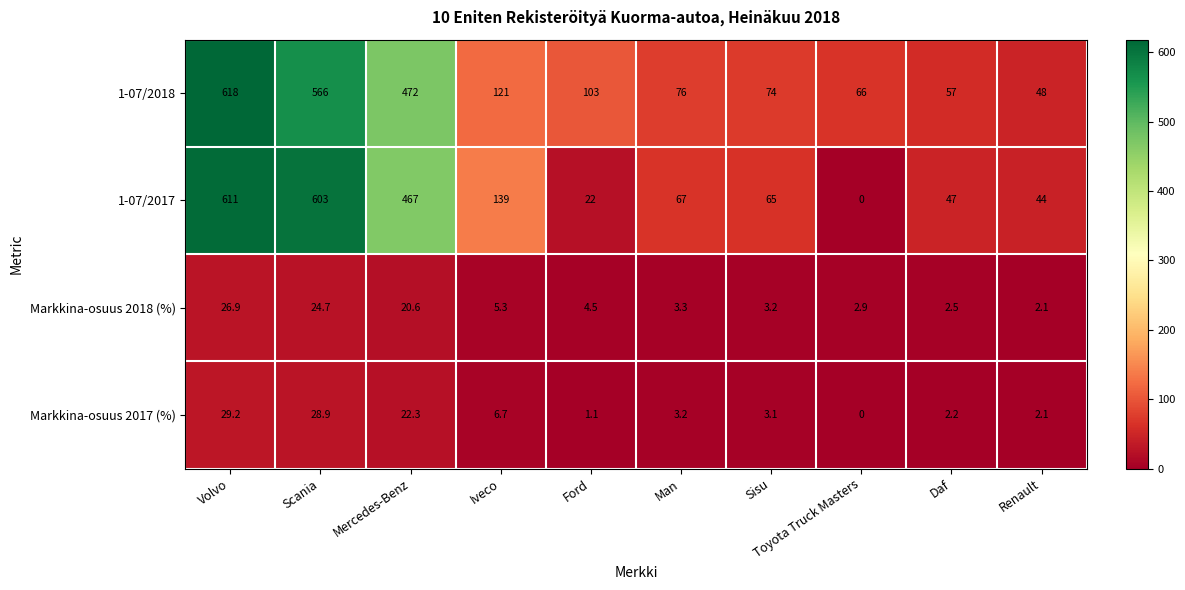

At which category is the sum across all series the highest?

Volvo